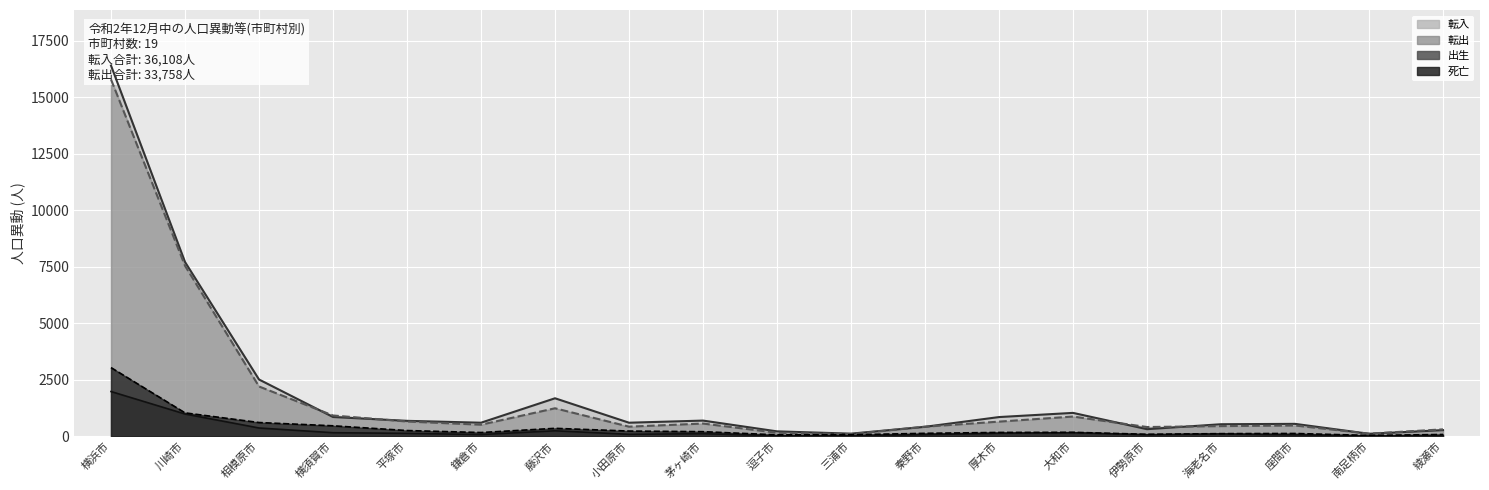

True or false: 転入 and 死亡 intersect in this chart.

False